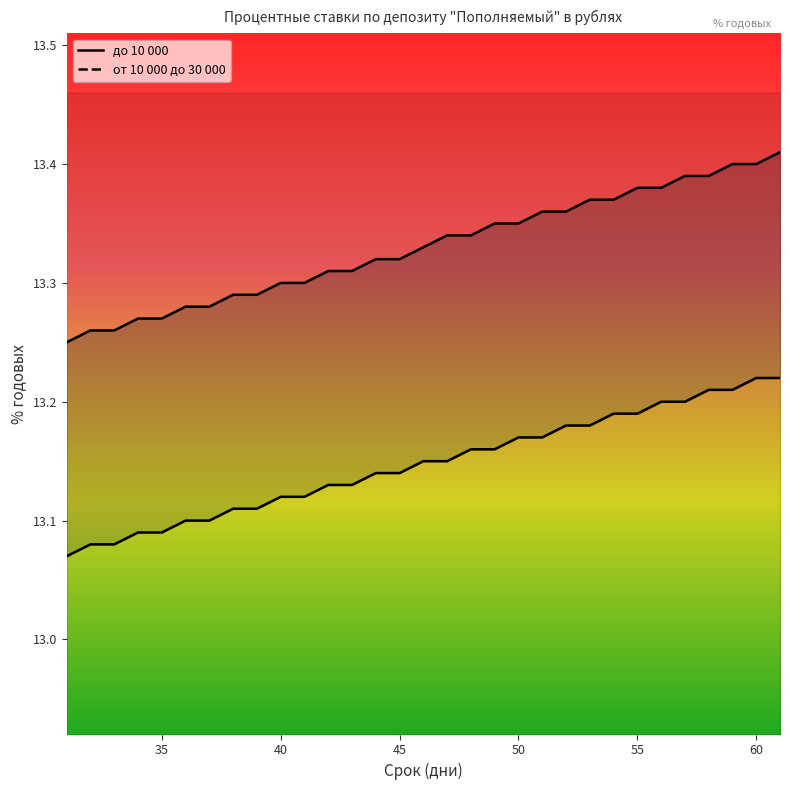

What is the highest value of the от 10 000 до 30 000 series?

13.4